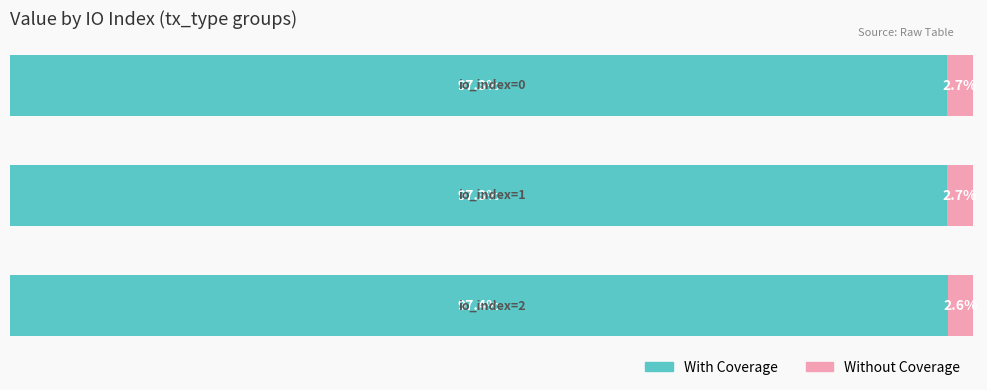

What is the average value of the With Coverage series?

97.3